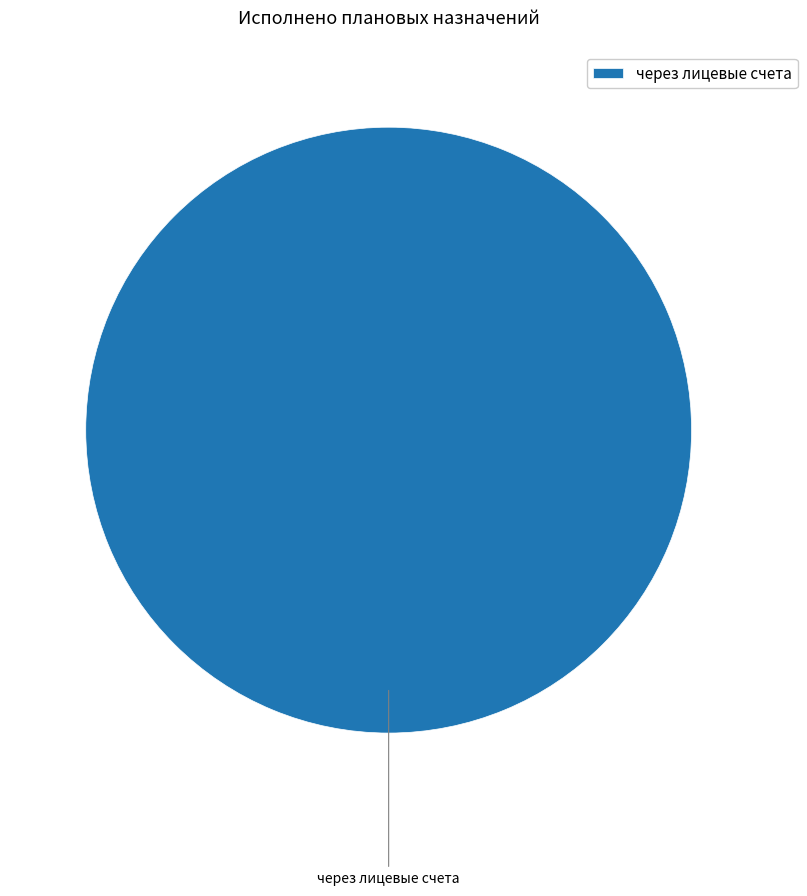

Which category accounts for the majority?

через лицевые счета